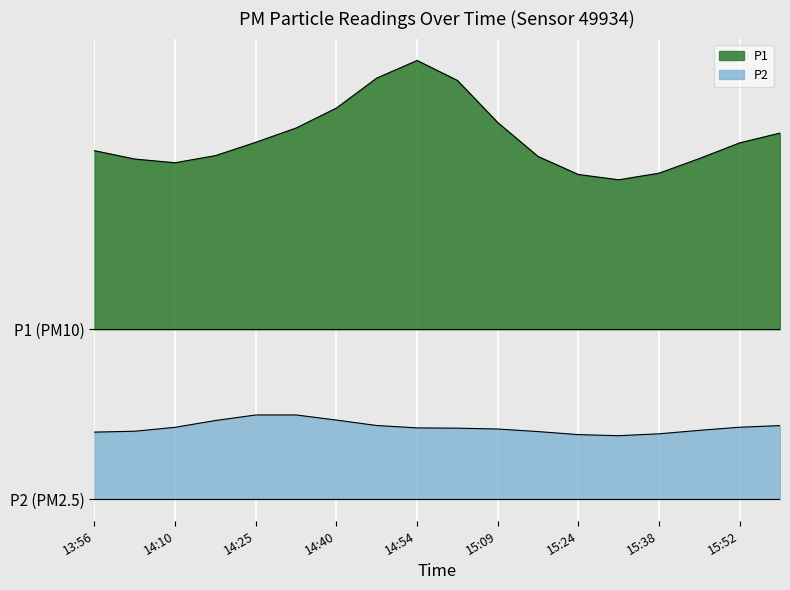

Between 13:56 and 14:18, which is larger?

13:56